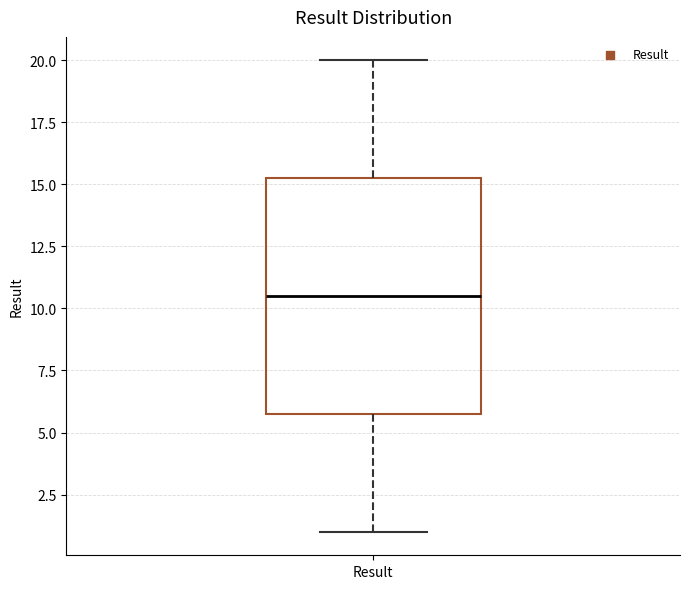

Transcribe this box plot: give where the median line is, the range the box spans, and where the two whiskers end, as read against the y-axis. The values are not printed on the chart, so give them approximately, as read against the axis.

median 10.5, box 6.0 to 15.5, whiskers 1.0 to 20.0